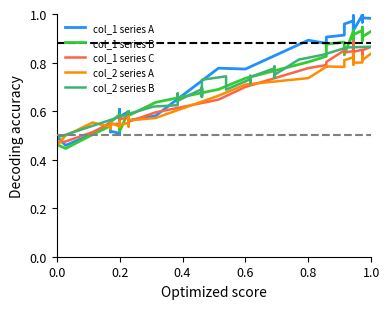

At which category does col_1 series C reach its first local peak?

0.4